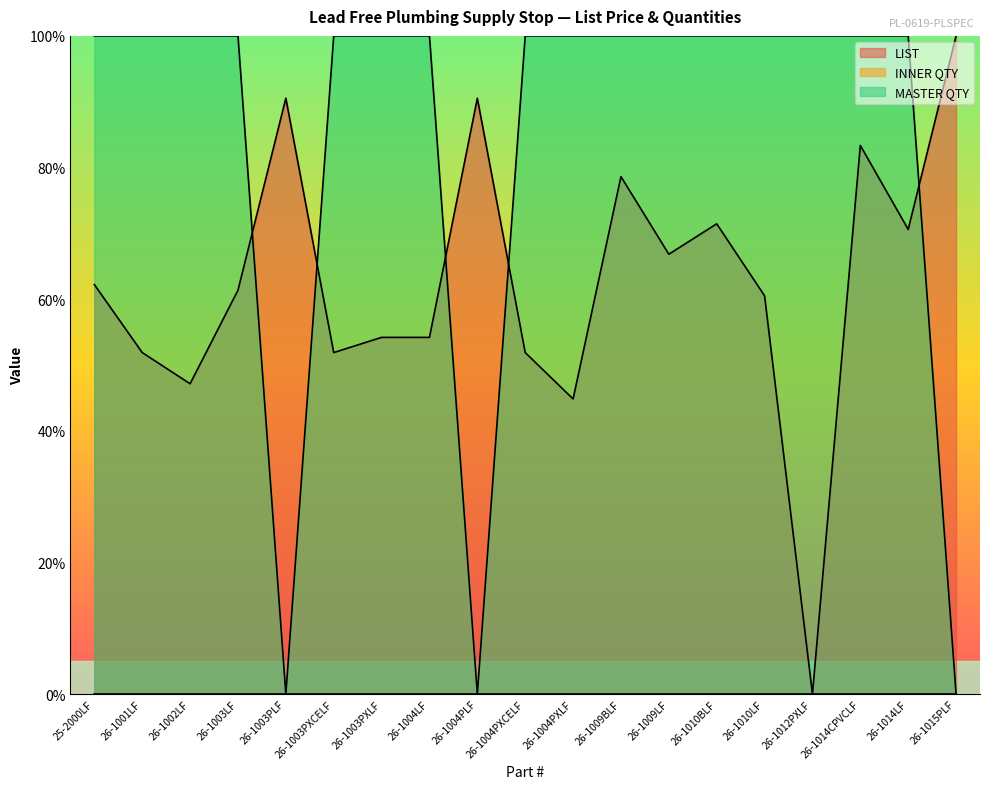

What is the label of the 10th point from the left?

26-1004PXCELF